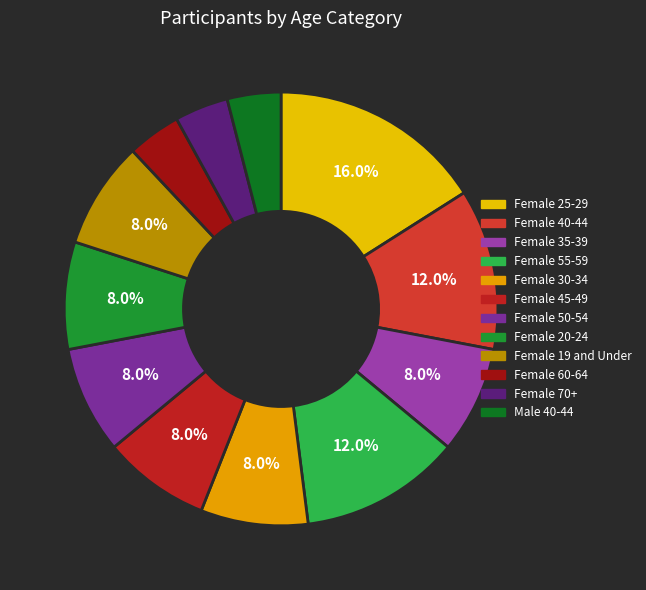

Which category has the biggest portion of the pie?

Female 25-29